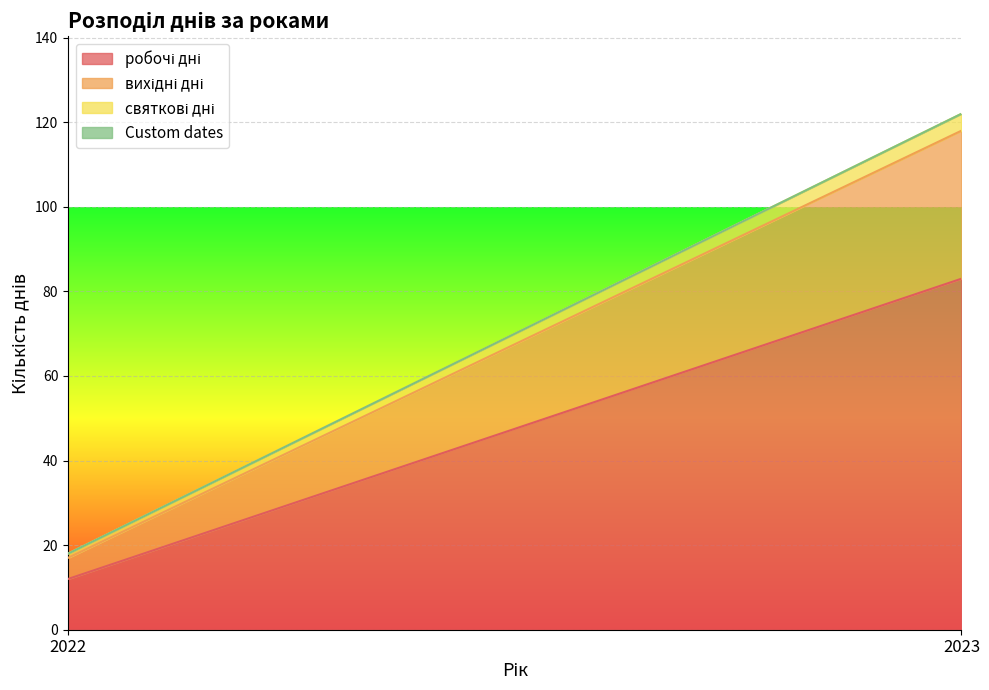

What is the sum of all робочі дні values?

95